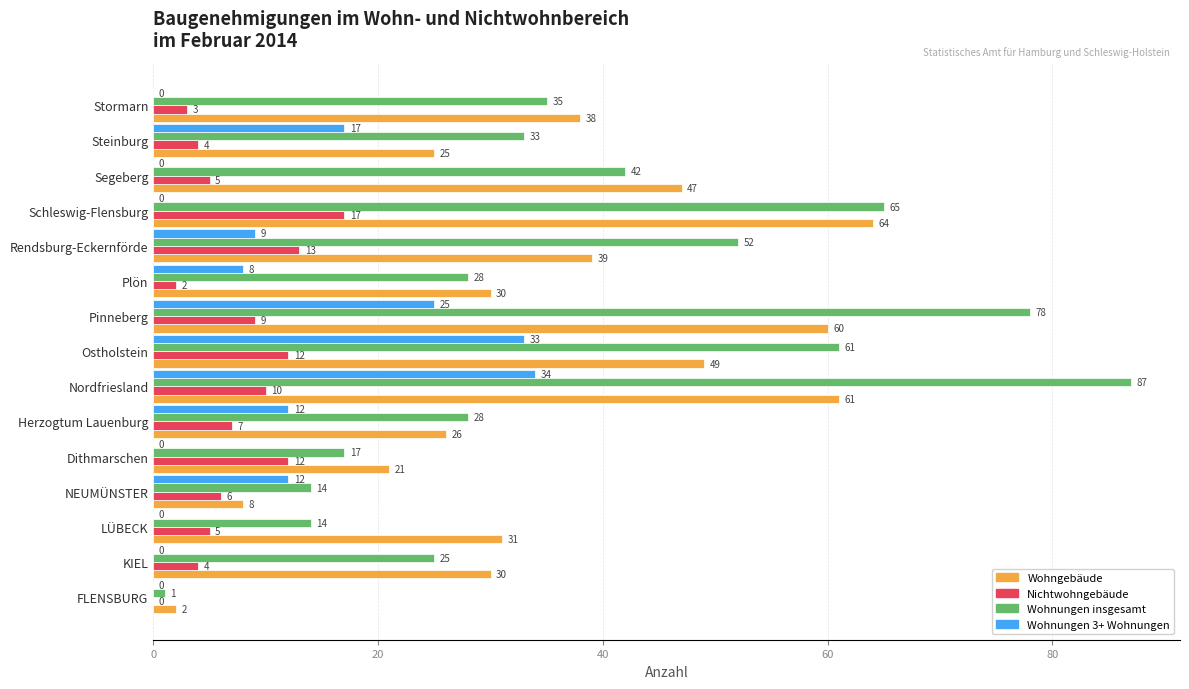

True or false: Wohngebäude has a value of 31 at LÜBECK.

True